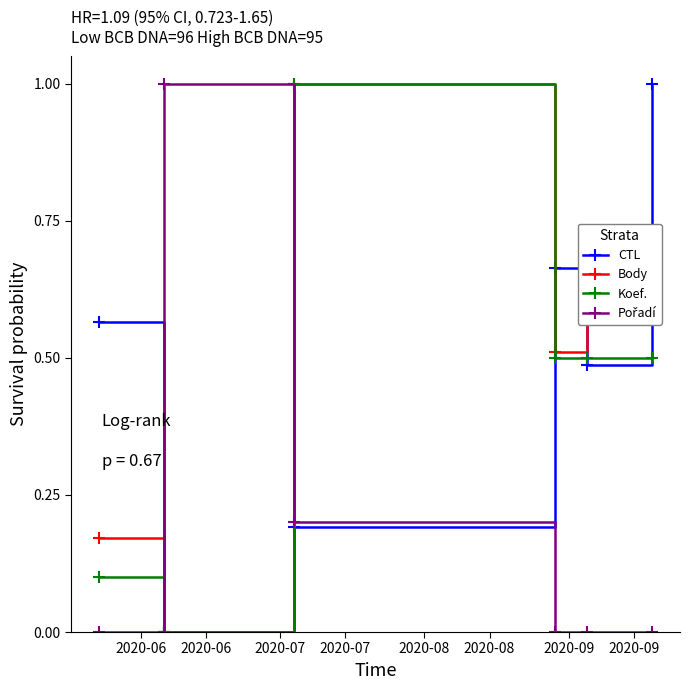

At how many categories does at least one series exceed 0?

6